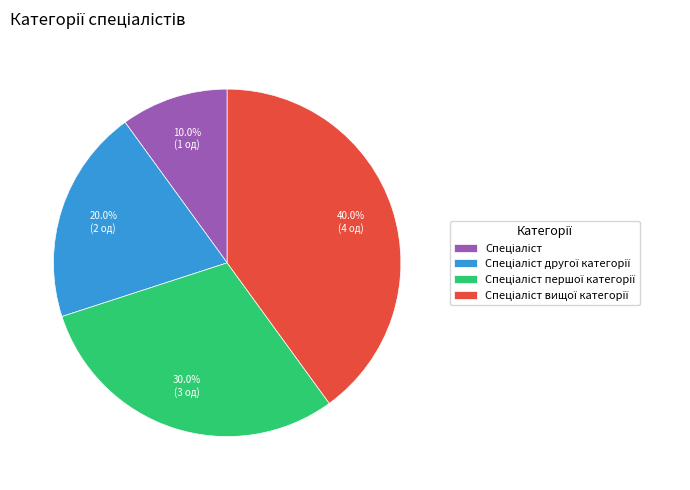

Is there a majority slice in this chart?

No